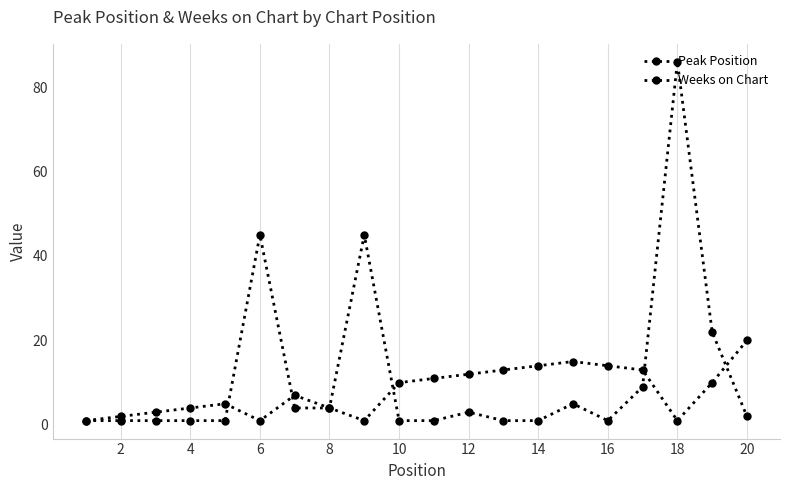

Which series ends up on top after the final intersection of Weeks on Chart and Peak Position?

Peak Position